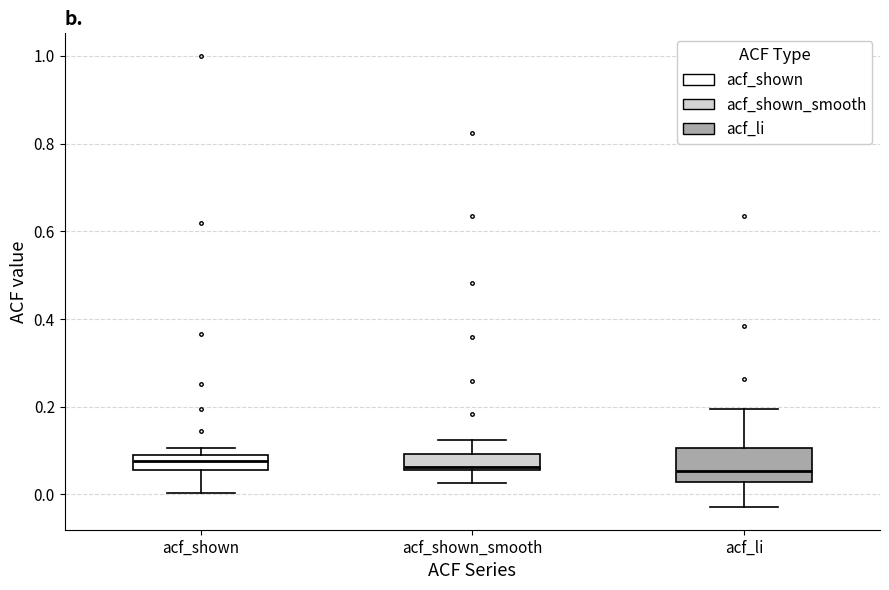

Where is the upper edge of the box for acf_shown_smooth on the y-axis? The values are not printed on the chart, so give them approximately, as read against the axis.

0.10